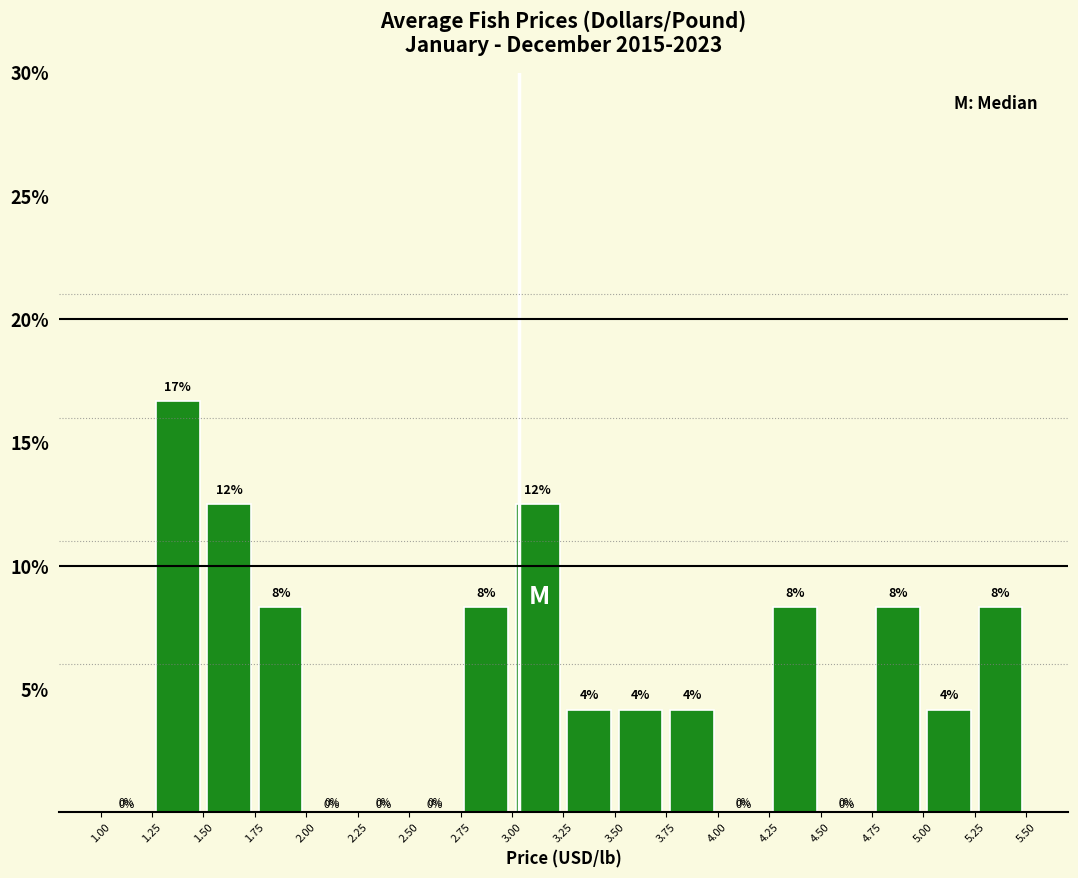

Which range on the x-axis has the tallest bar?

1.25 to 1.50